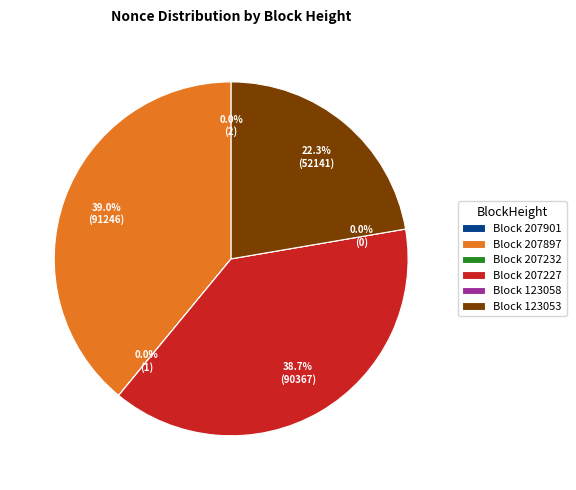

True or false: 123053 accounts for 22% of the total.

True